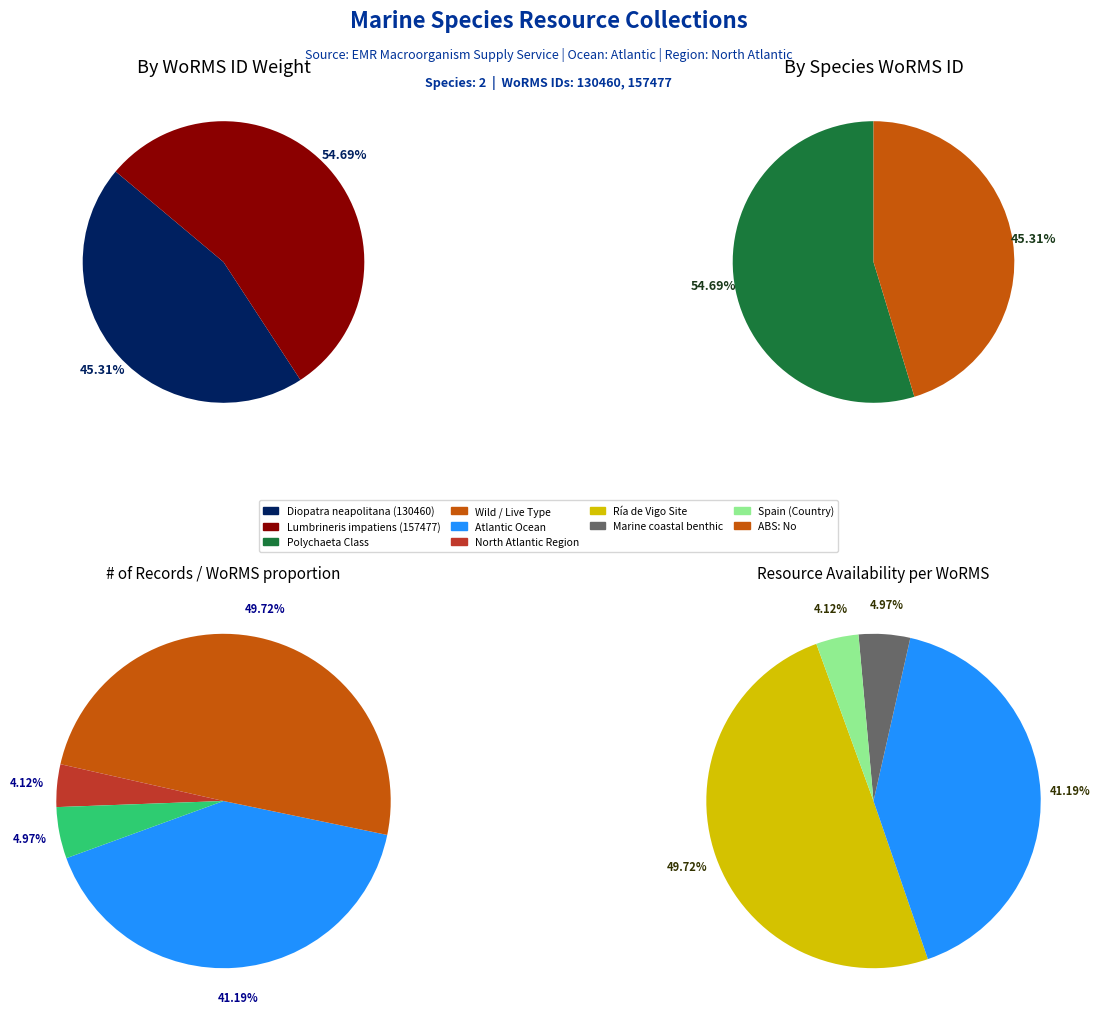

To the nearest percent, what is the combined percentage of Diopatra neapolitana (130460) and Lumbrineris impatiens (157477)?

100%